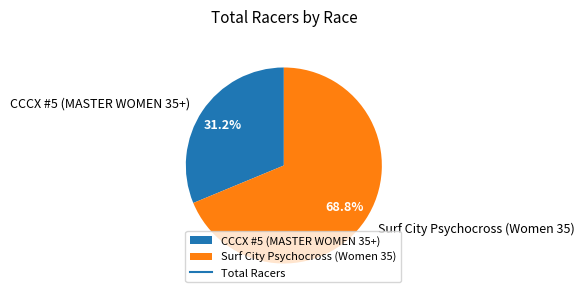

How many segments does this pie chart have?

2